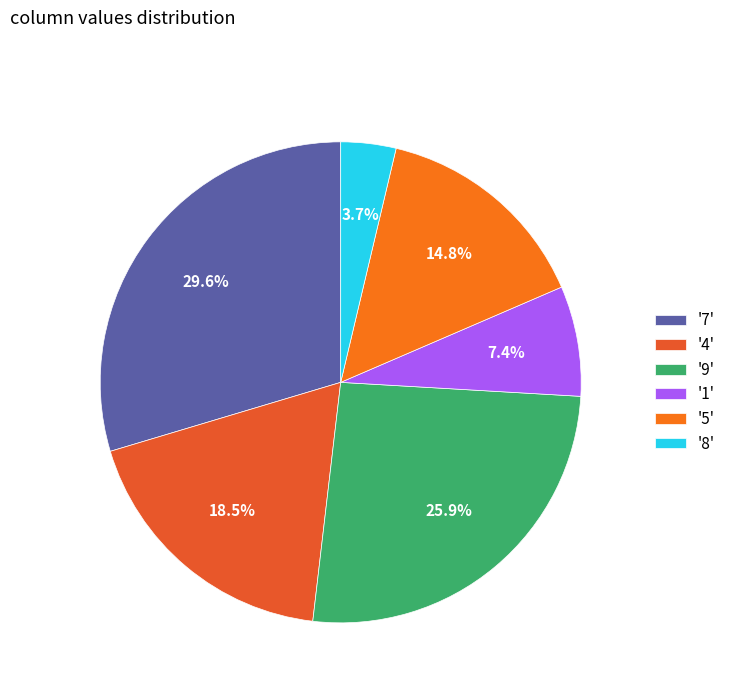

How many segments does this pie chart have?

6